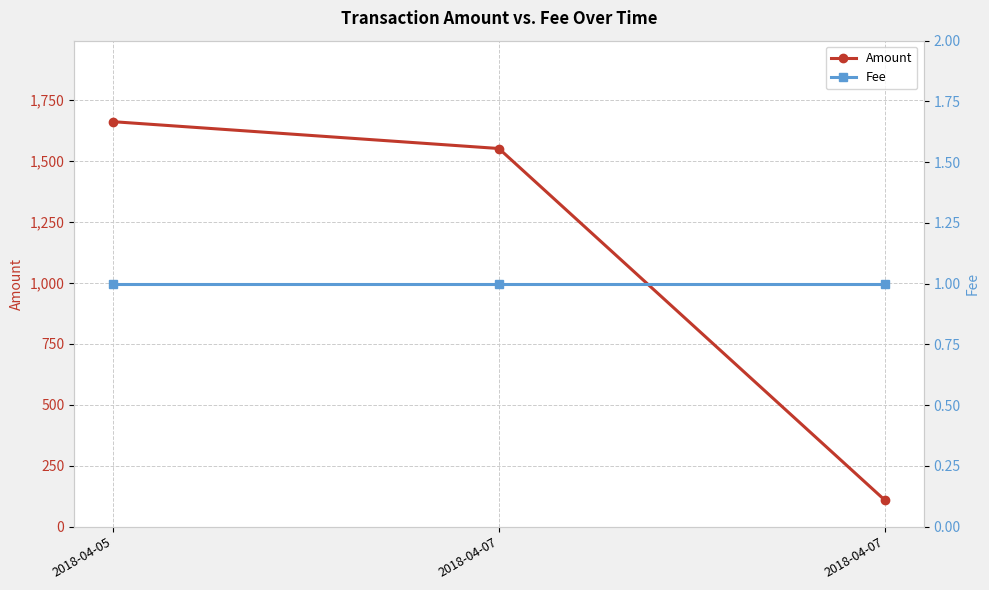

What is the value of the Amount point at the 2nd from the left?

1550.0